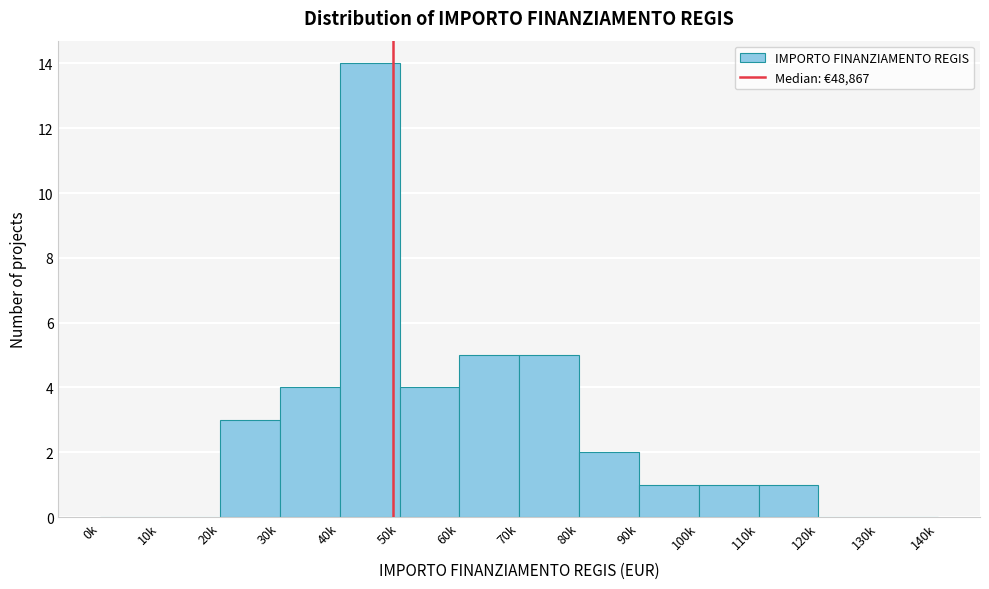

Reading left to right, what are all the values shown in this chart?

0k=0	10k=0	20k=3	30k=4	40k=14	50k=4	60k=5	70k=5	80k=2	90k=1	100k=1	110k=1	120k=0	130k=0